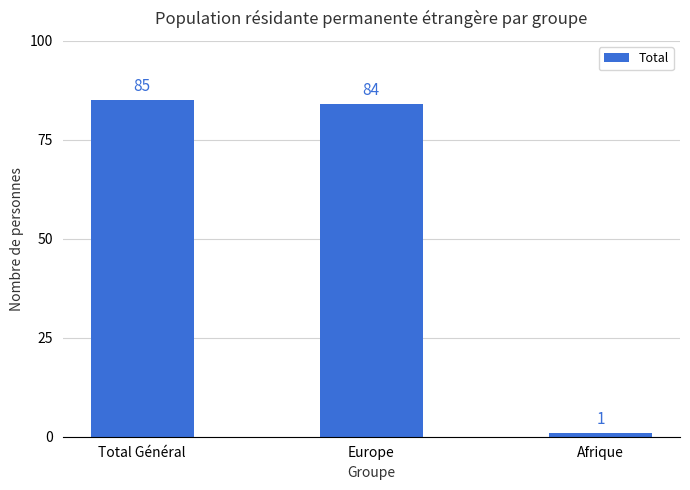

True or false: the data shows 85 at Total Général.

True